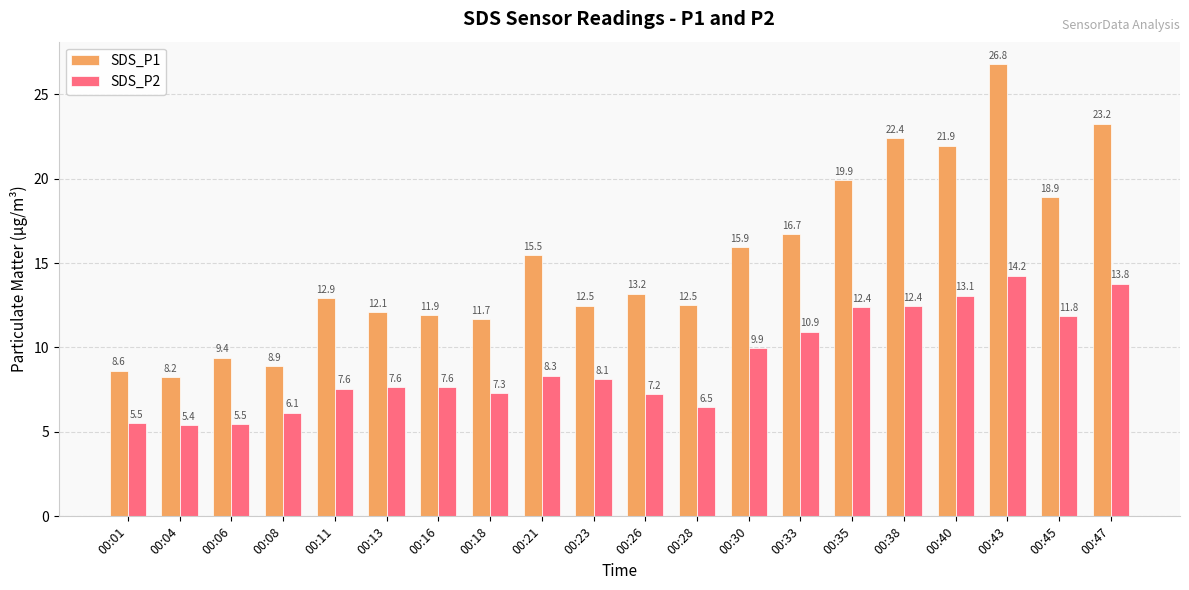

The SDS_P1 series shows 11.7 at 00:18. True or false?

True